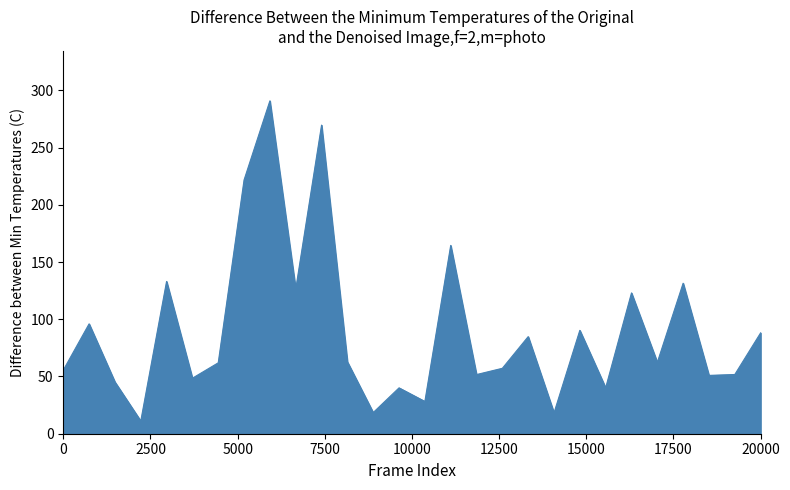

What is the difference between the maximum and minimum values?

279.8